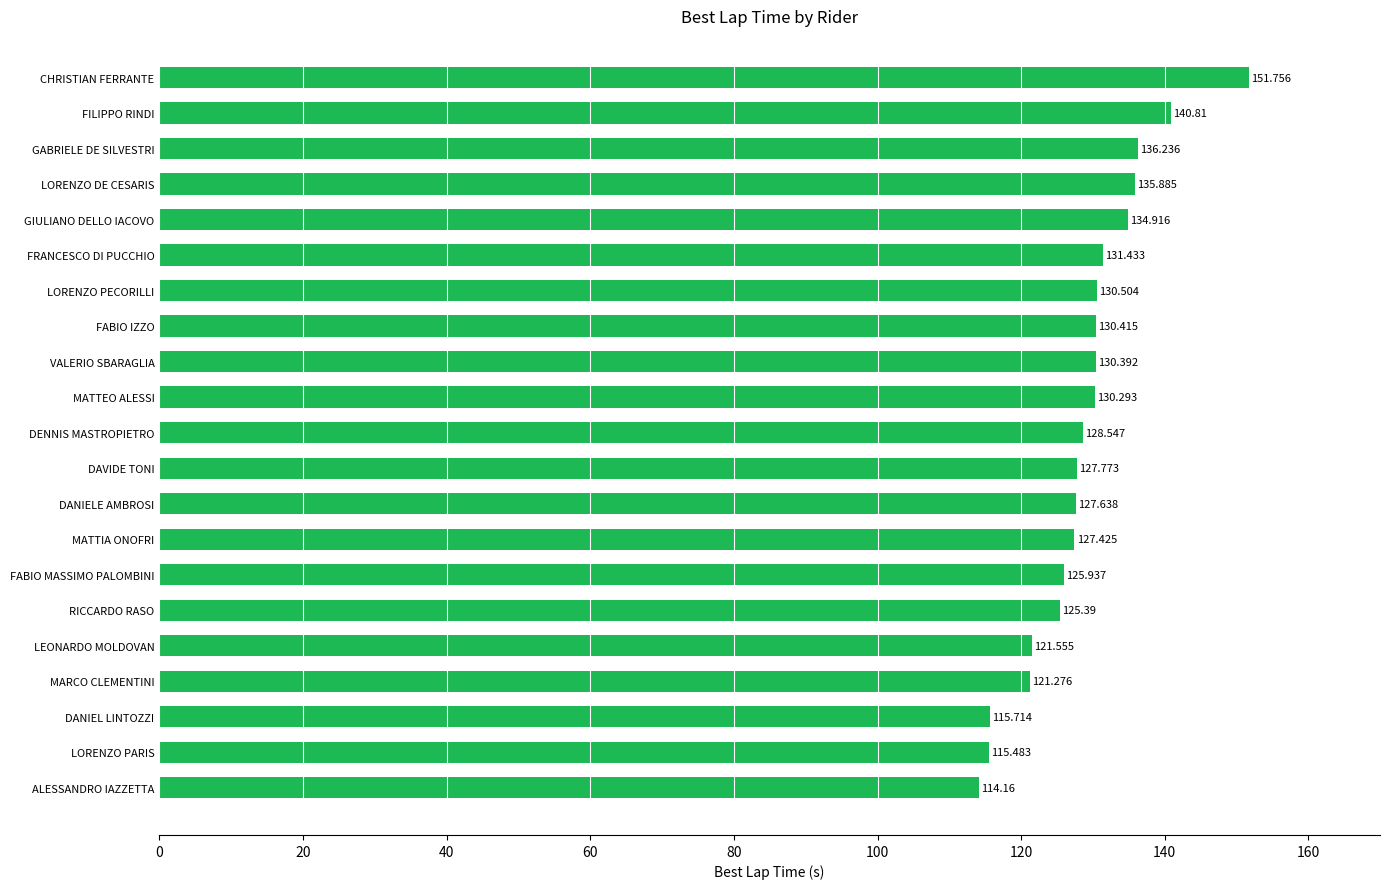

Which has a higher value, VALERIO SBARAGLIA or DAVIDE TONI?

VALERIO SBARAGLIA